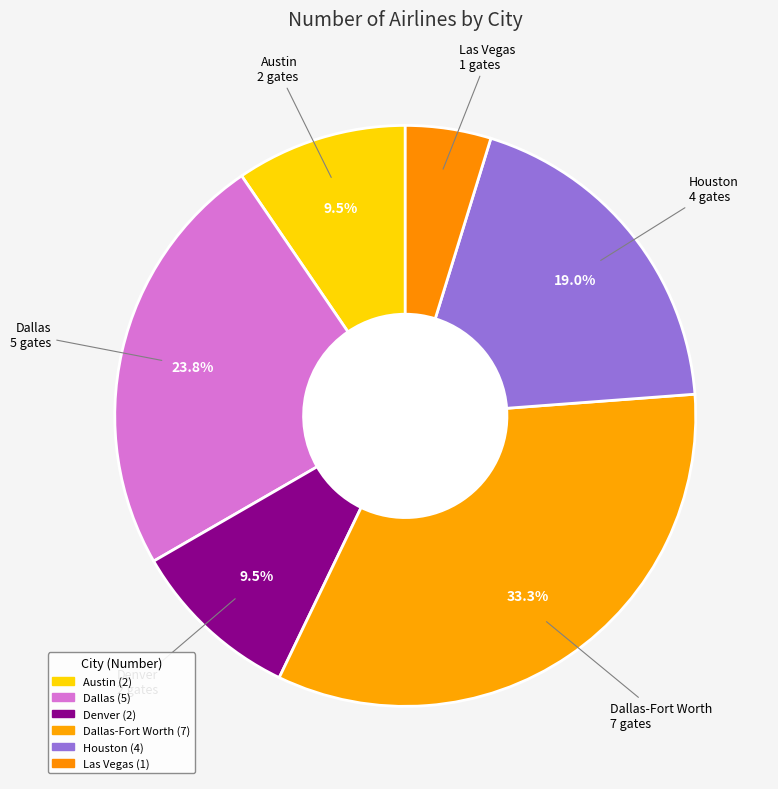

How many segments does this pie chart have?

6